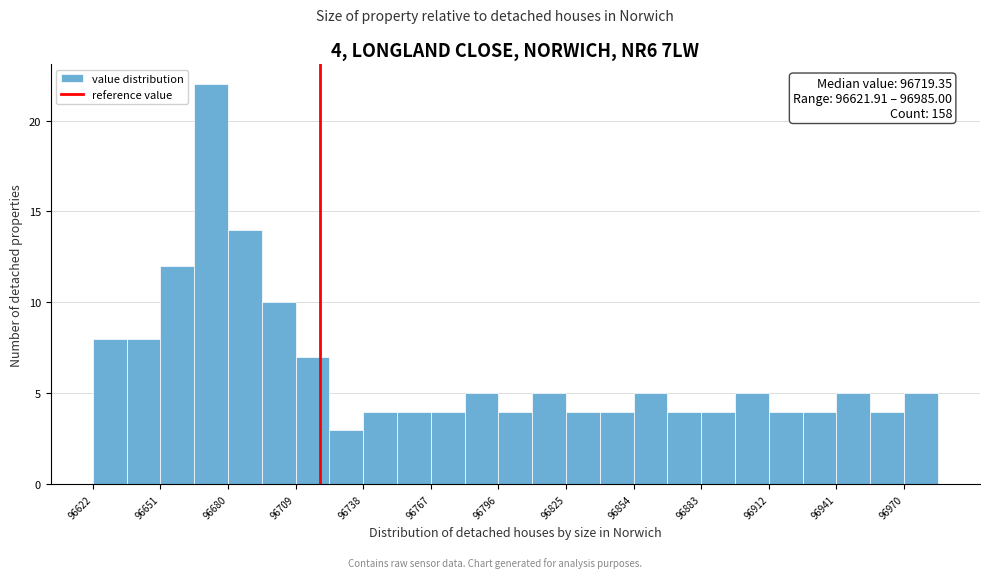

Read against the x-axis, roughly where is the centre of the tallest bar?

96675